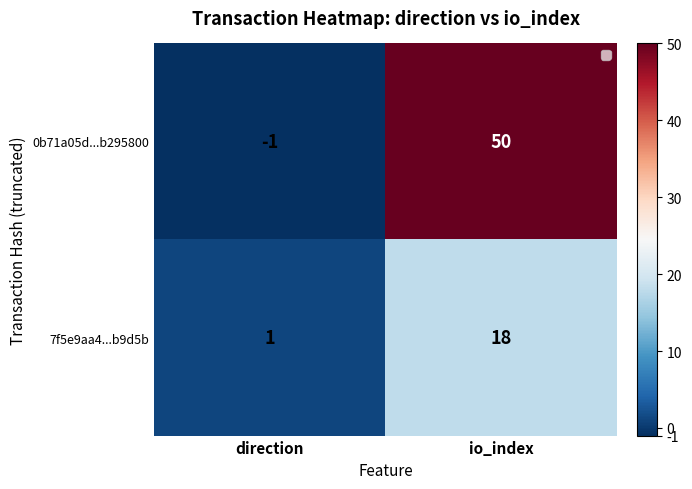

What is the average value of the 0b71a05d...b295800 series?

24